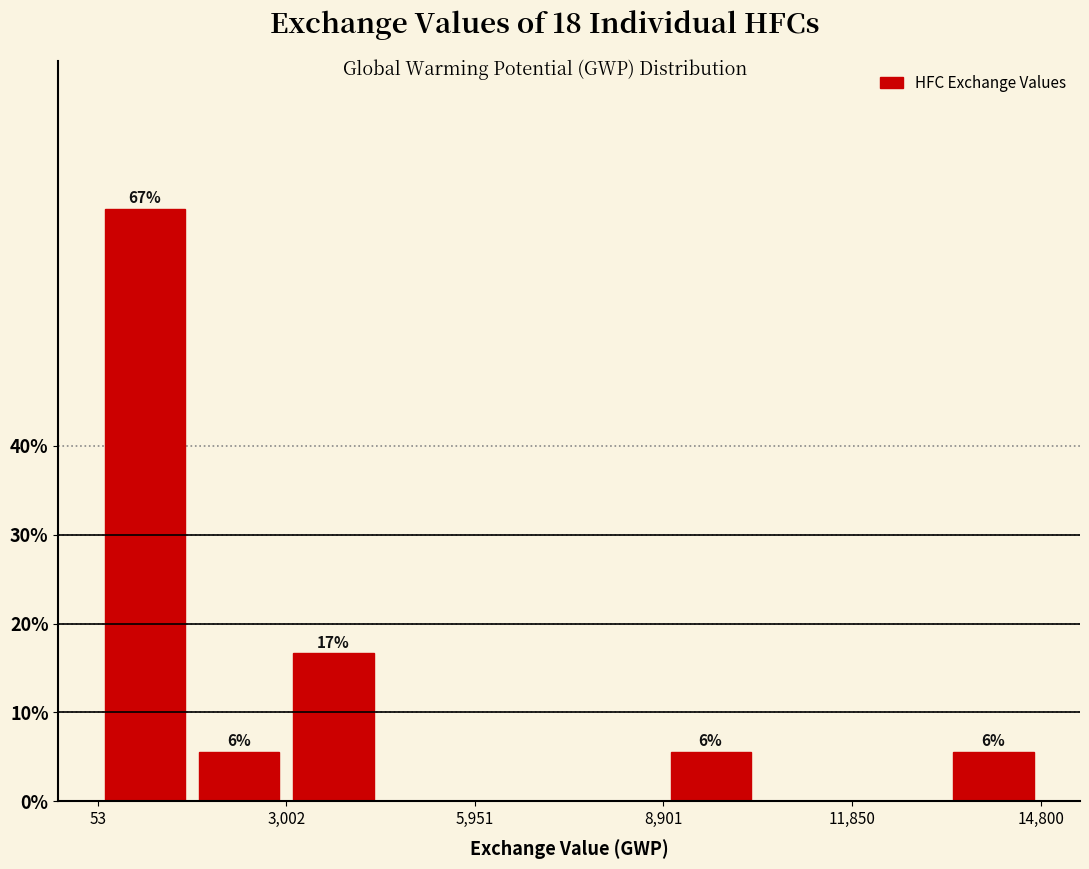

Read against the x-axis, roughly where is the centre of the tallest bar?

1000